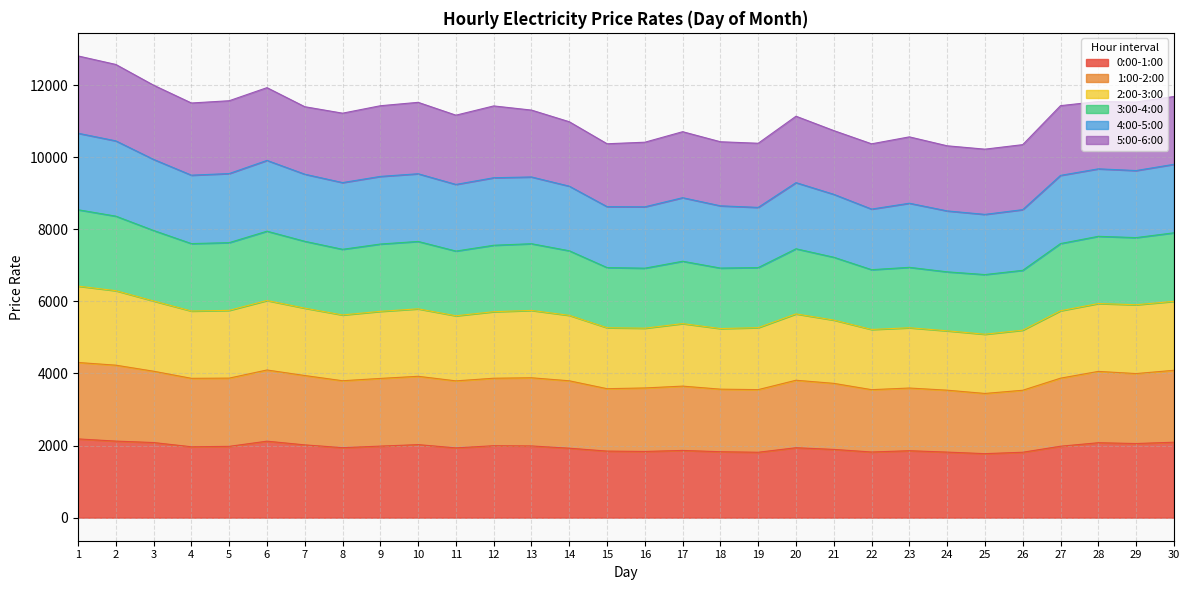

Is the value of 4:00-5:00 at 29 greater than the value of 1:00-2:00 at 16?

Yes